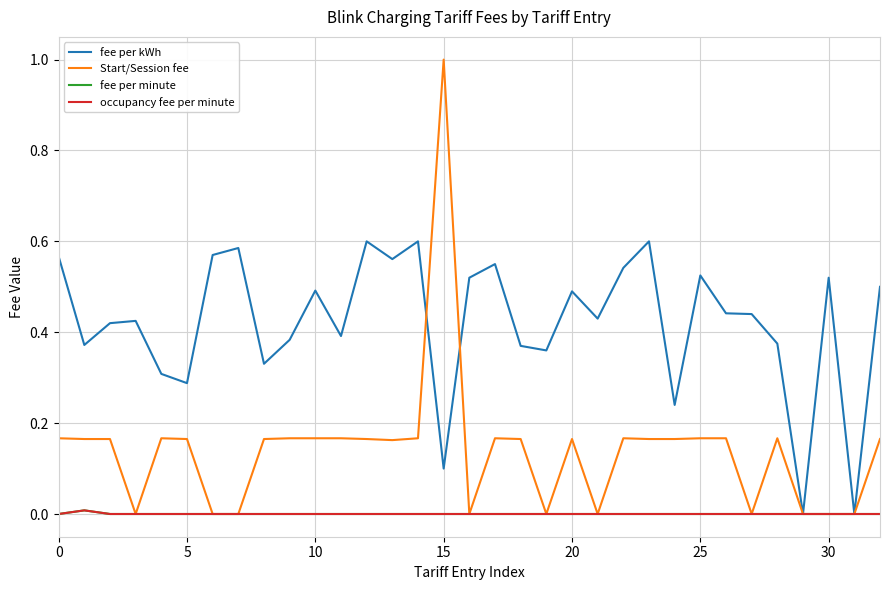

How many data points does each series have?

33